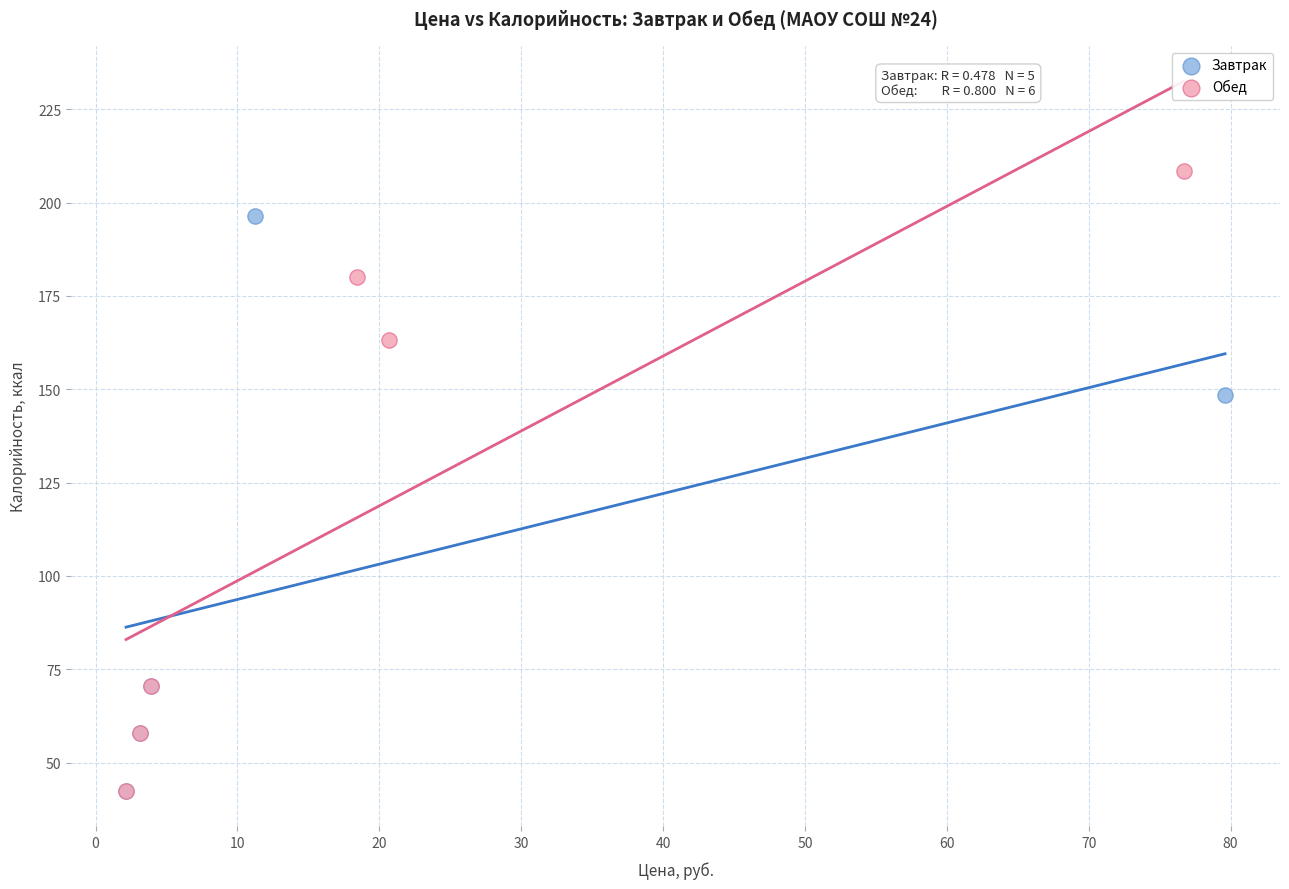

Which series contains the highest Y value?

Обед